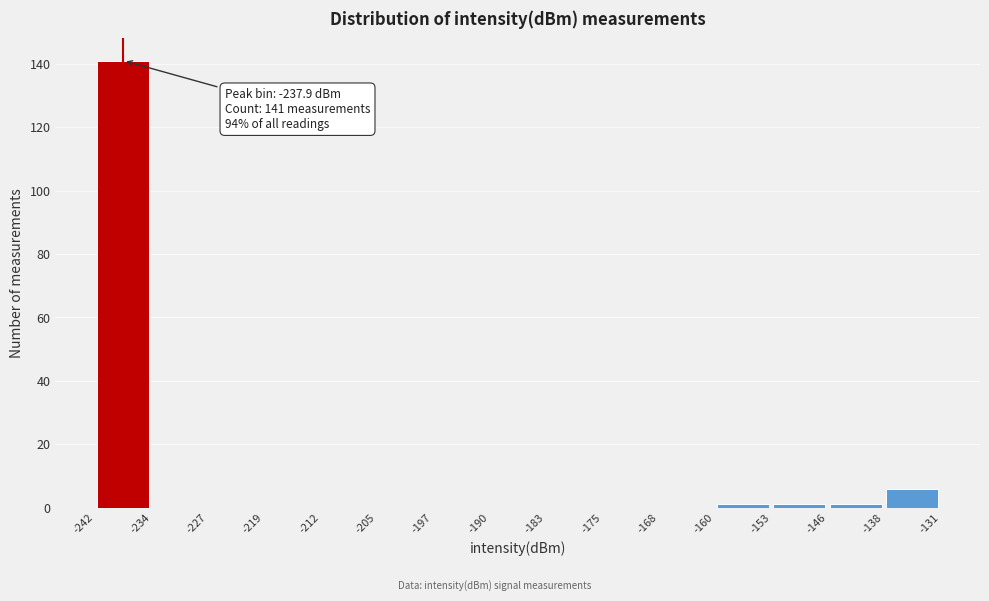

Over which range of the x-axis is the bar tallest?

-242 to -234